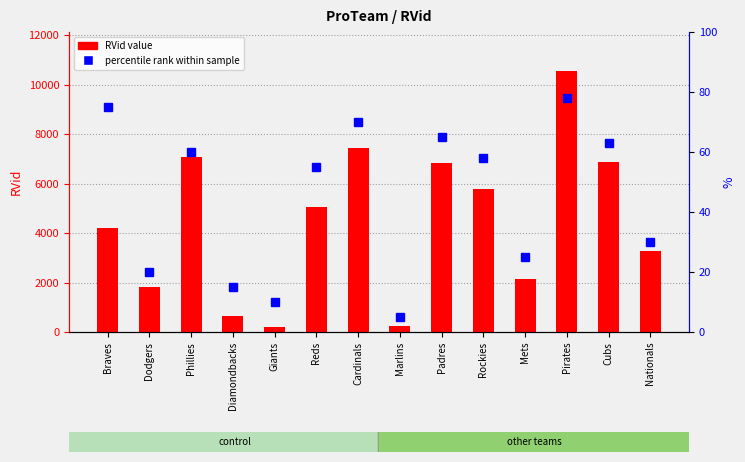

True or false: RVid value has a value of 1776 at Braves.

False